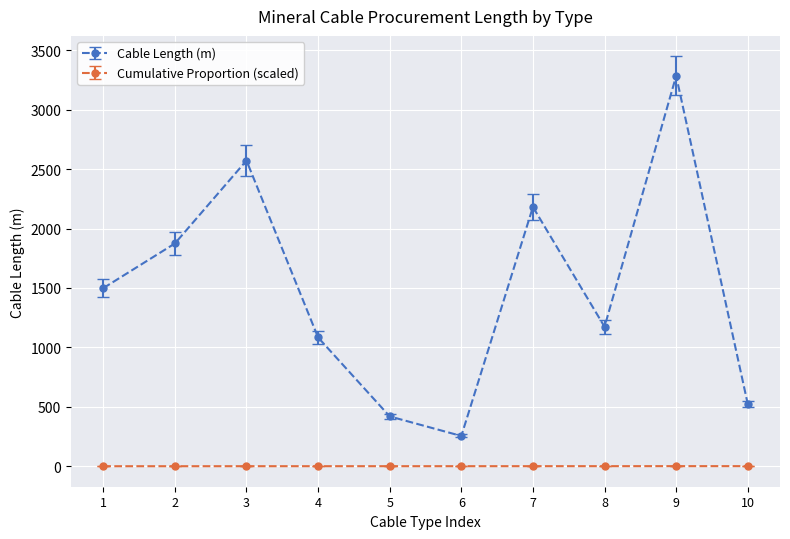

At how many categories does at least one series exceed 1058?

7